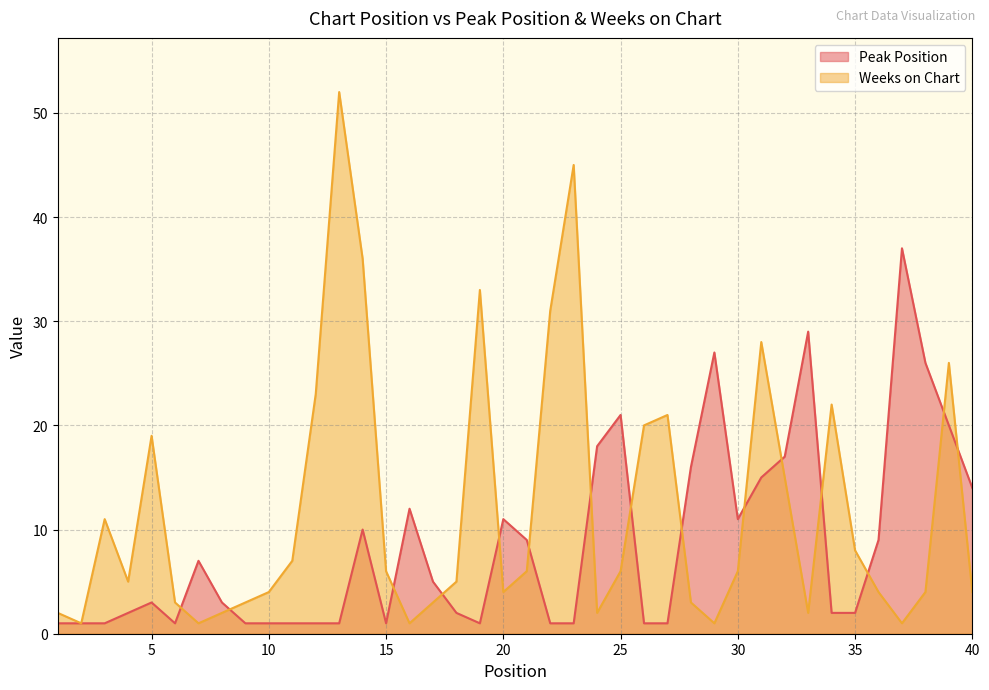

Does the chart have visible grid lines?

Yes